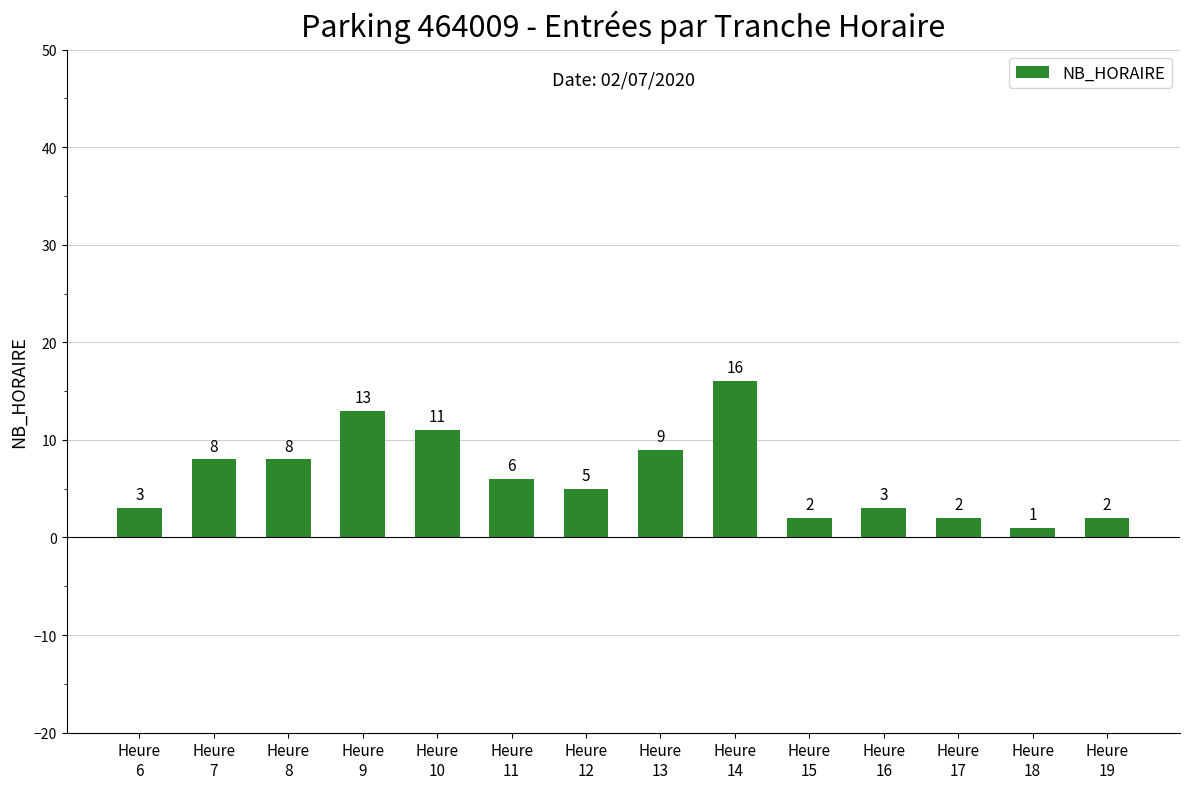

At which category does the chart reach its minimum across all series?

Heure
18